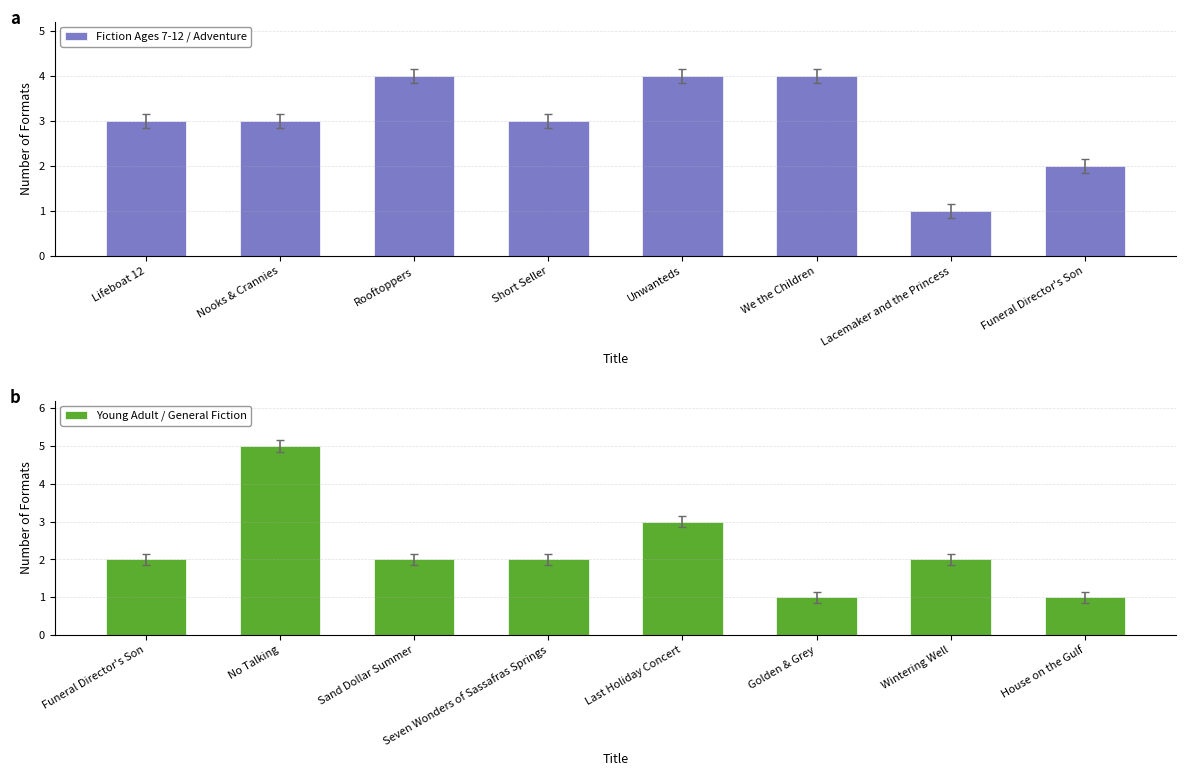

Are the bars grouped side by side (vs. stacked)?

Yes